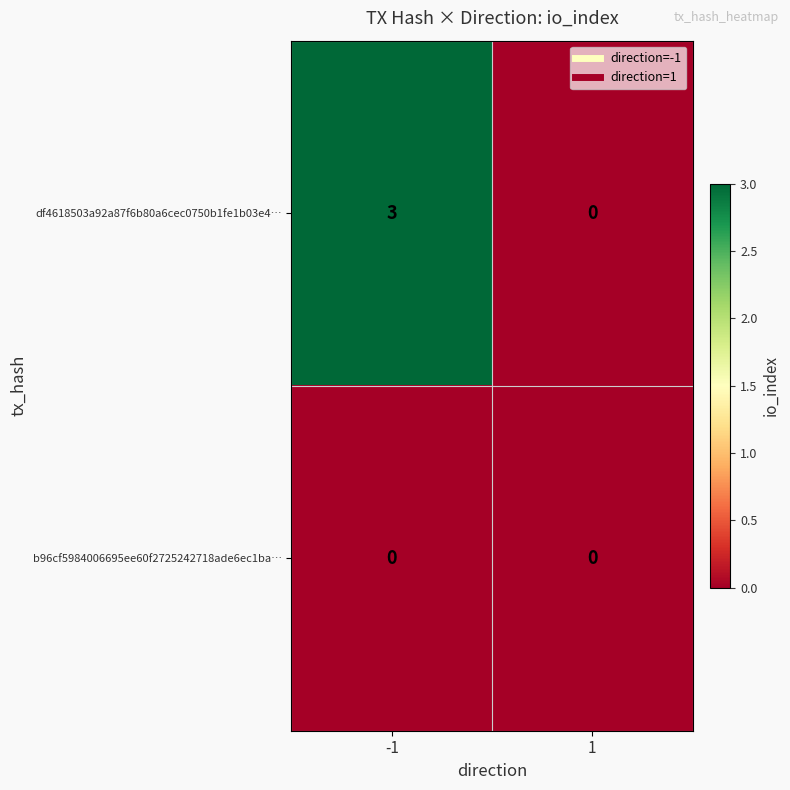

What is the spread (max minus min) of values at -1?

3